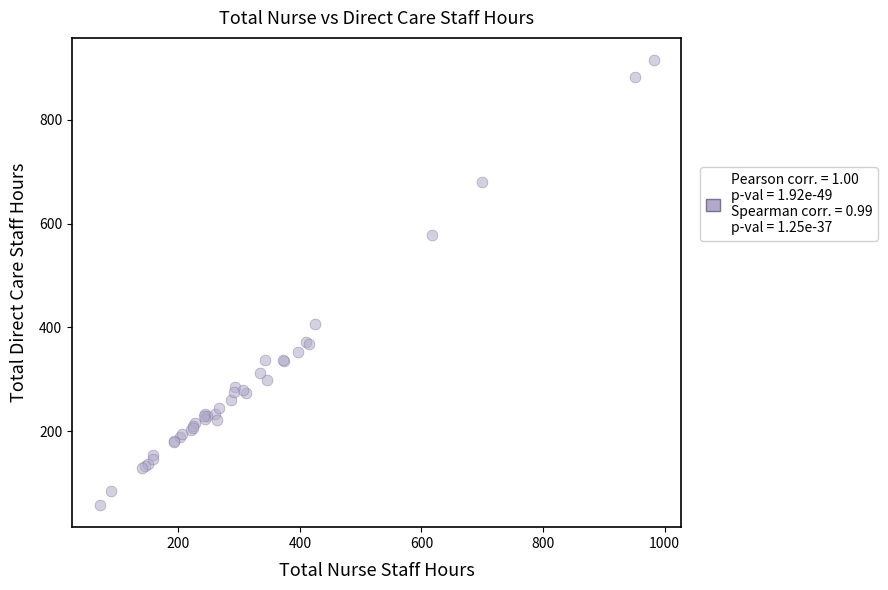

What Y value in the scatter plot is closest to 486?

407.1